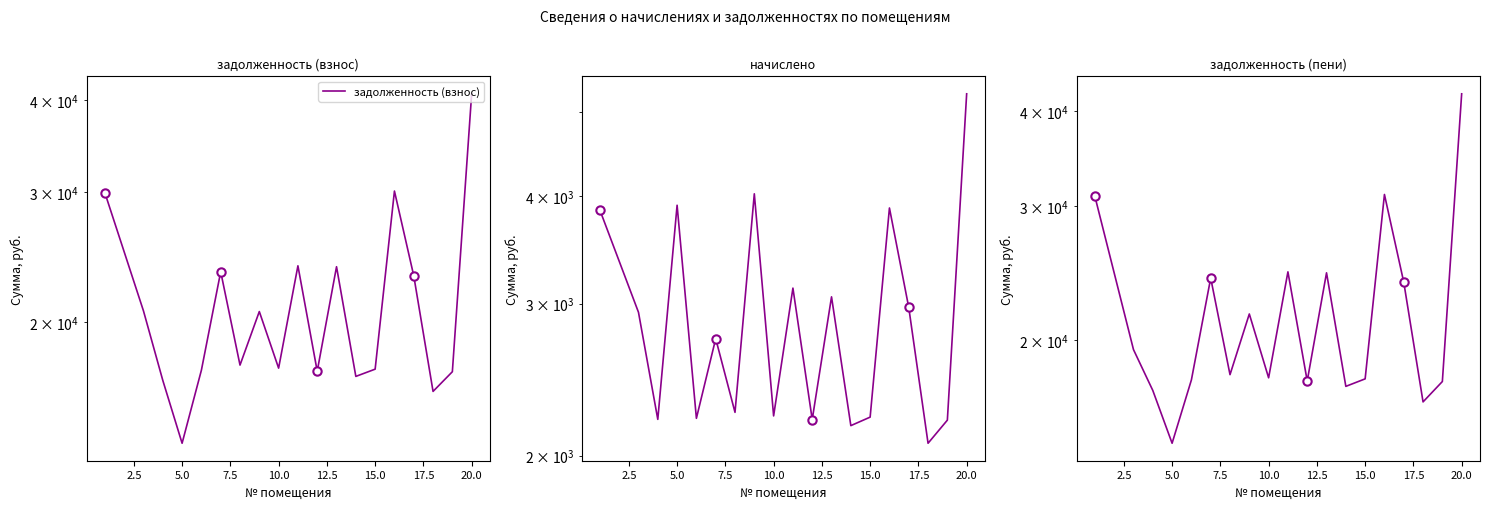

What position from the right is 2.5?

18